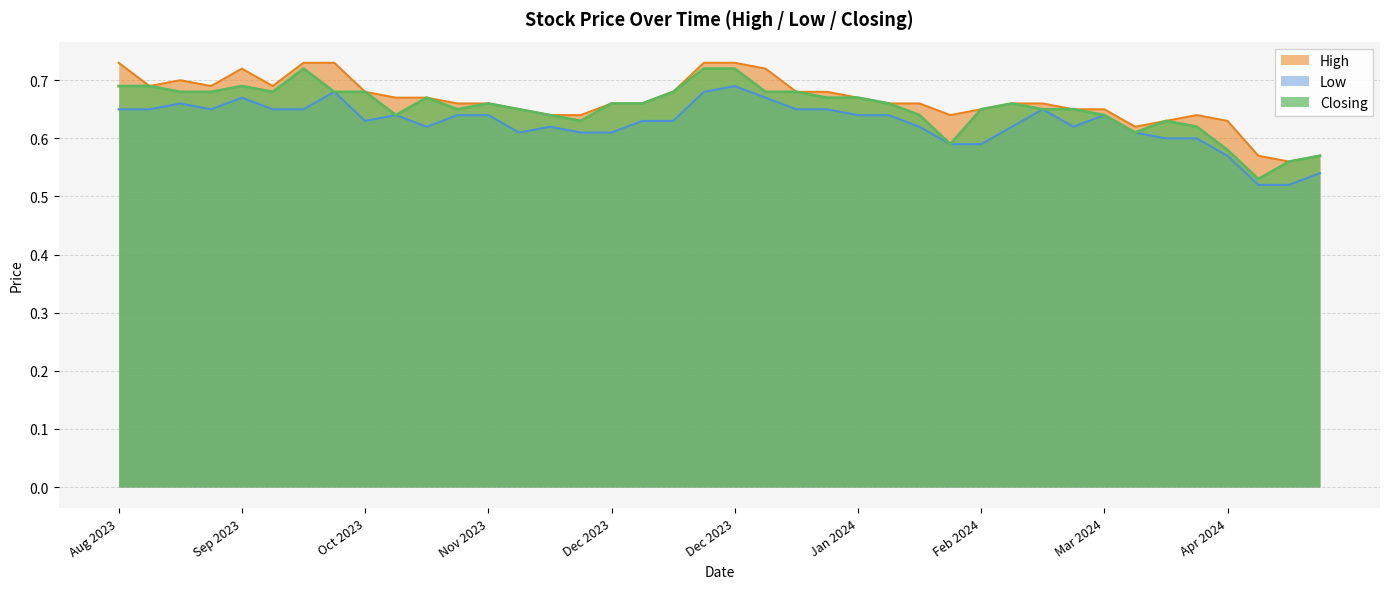

At which category is the sum across all series the highest?

31/12/2023